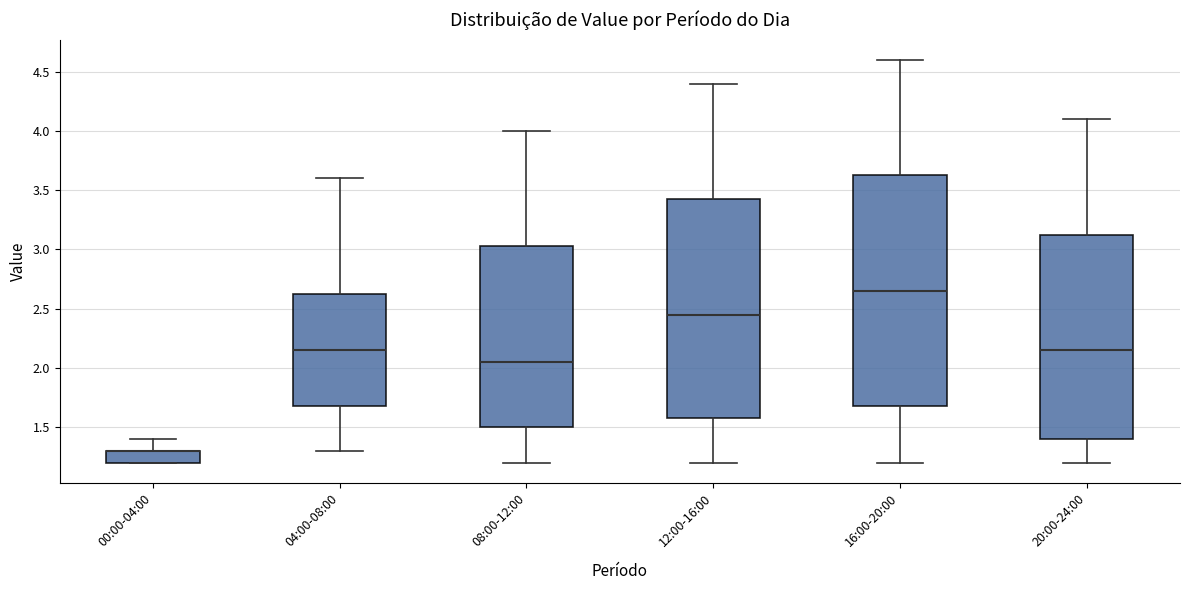

Where is the lower edge of the box for 12:00-16:00 on the y-axis? The values are not printed on the chart, so give them approximately, as read against the axis.

1.60